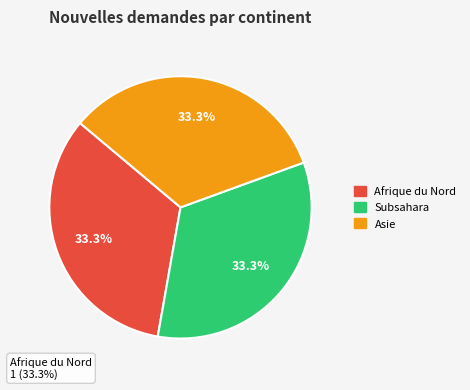

Which category has the biggest portion of the pie?

Afrique du Nord